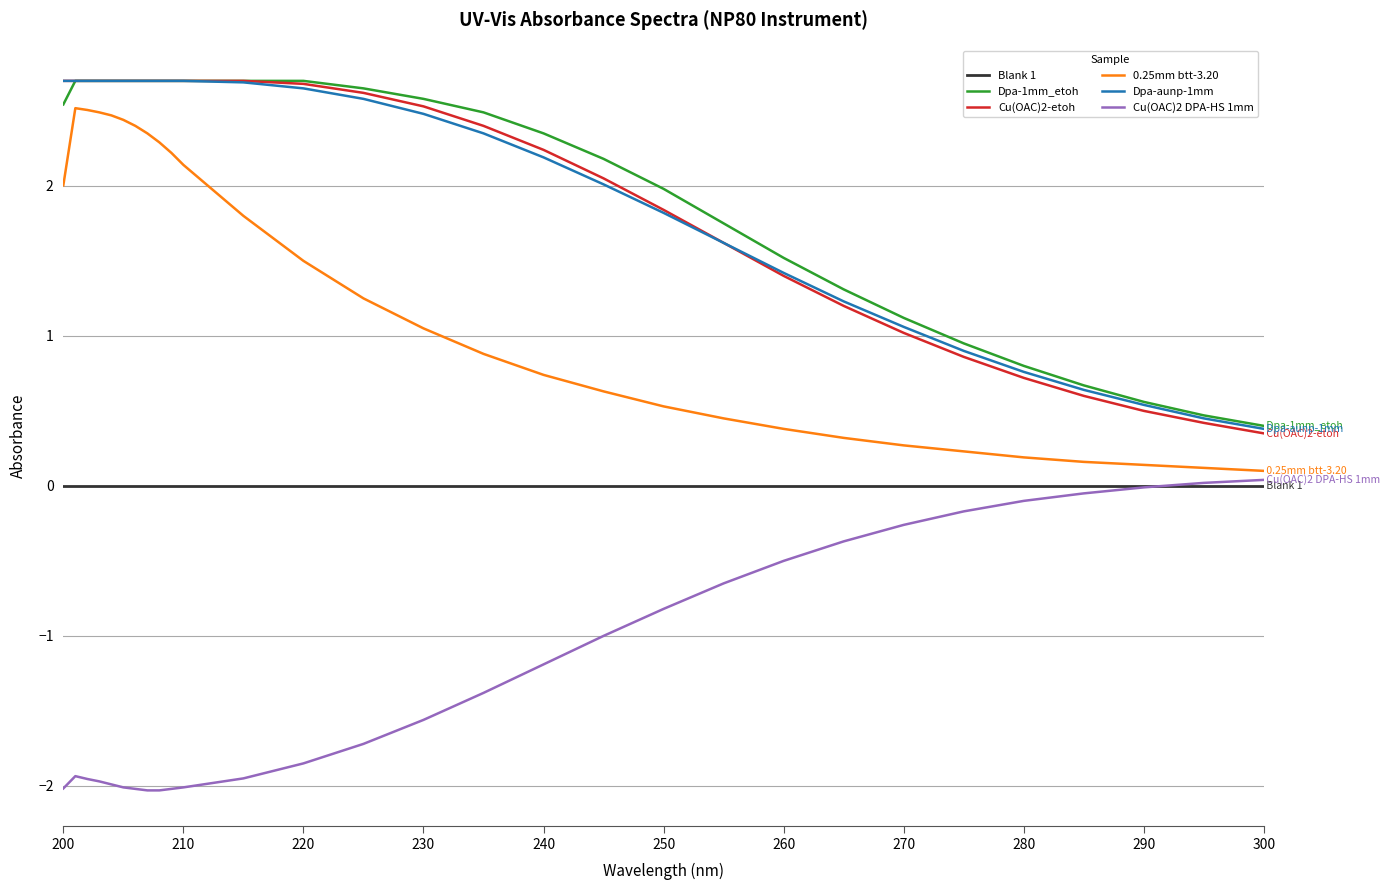

At how many categories does at least one series exceed 1?

23